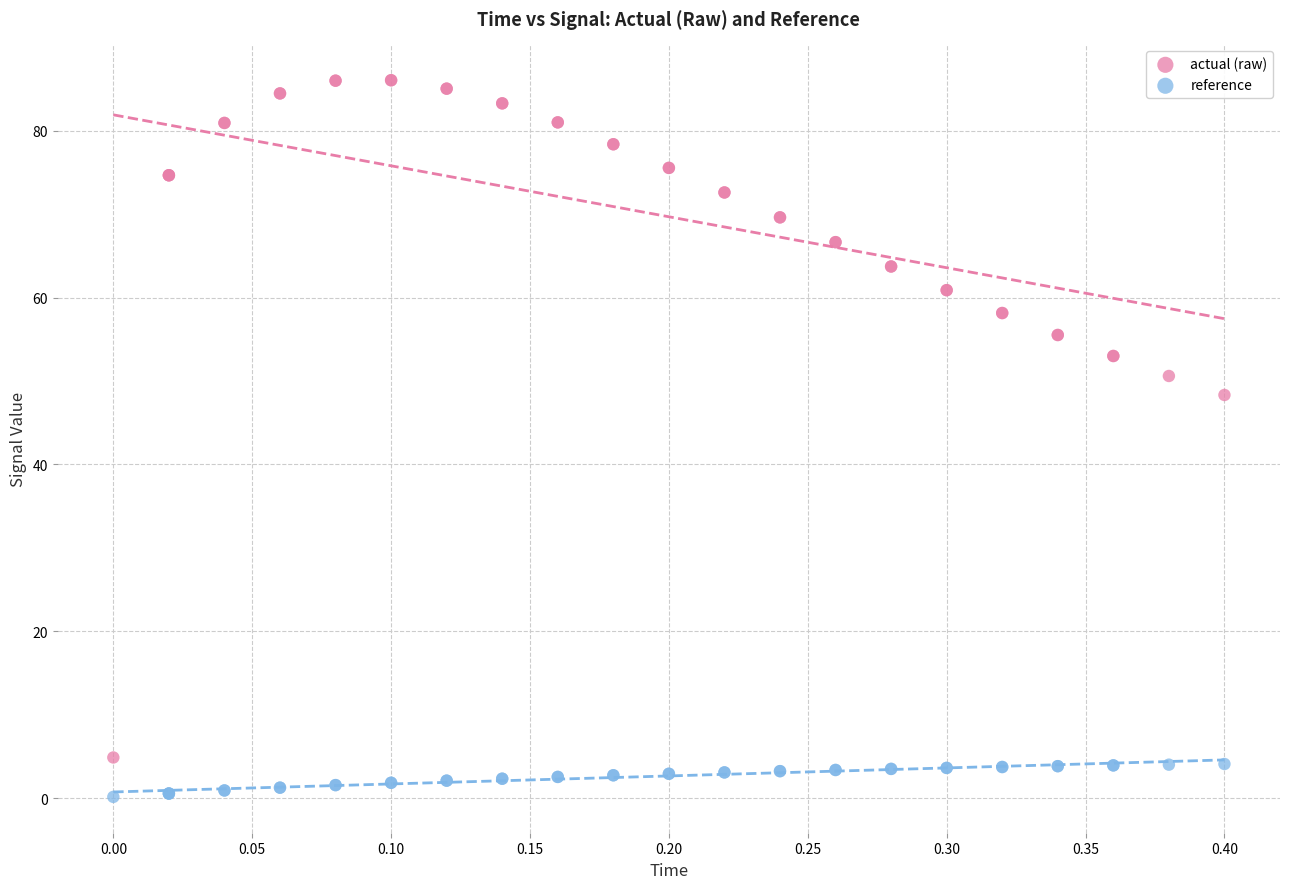

What are all the series names shown in the legend?

actual (raw), reference